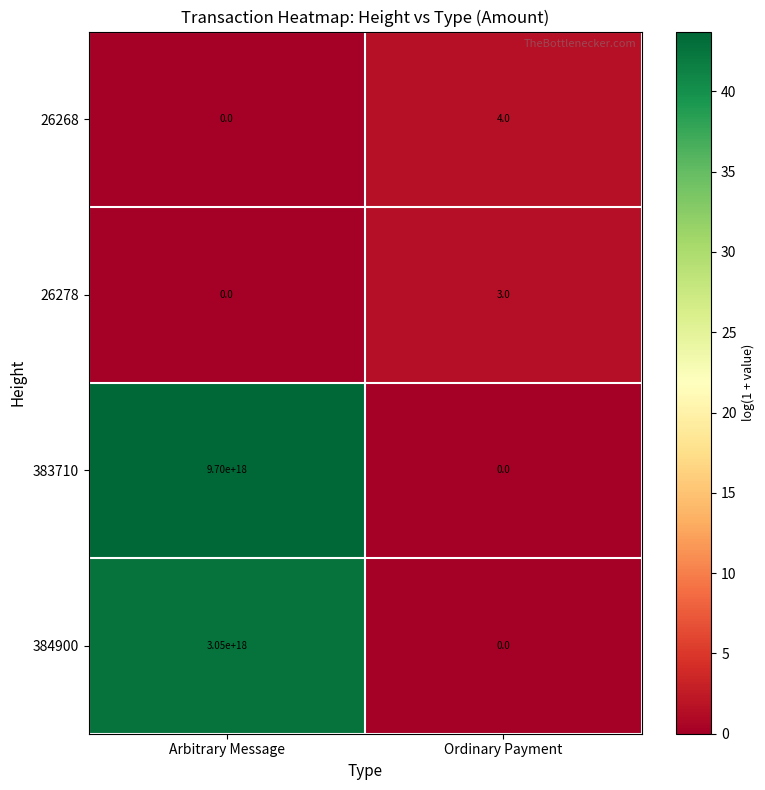

Which series changed the most between Arbitrary Message and Ordinary Payment?

383710